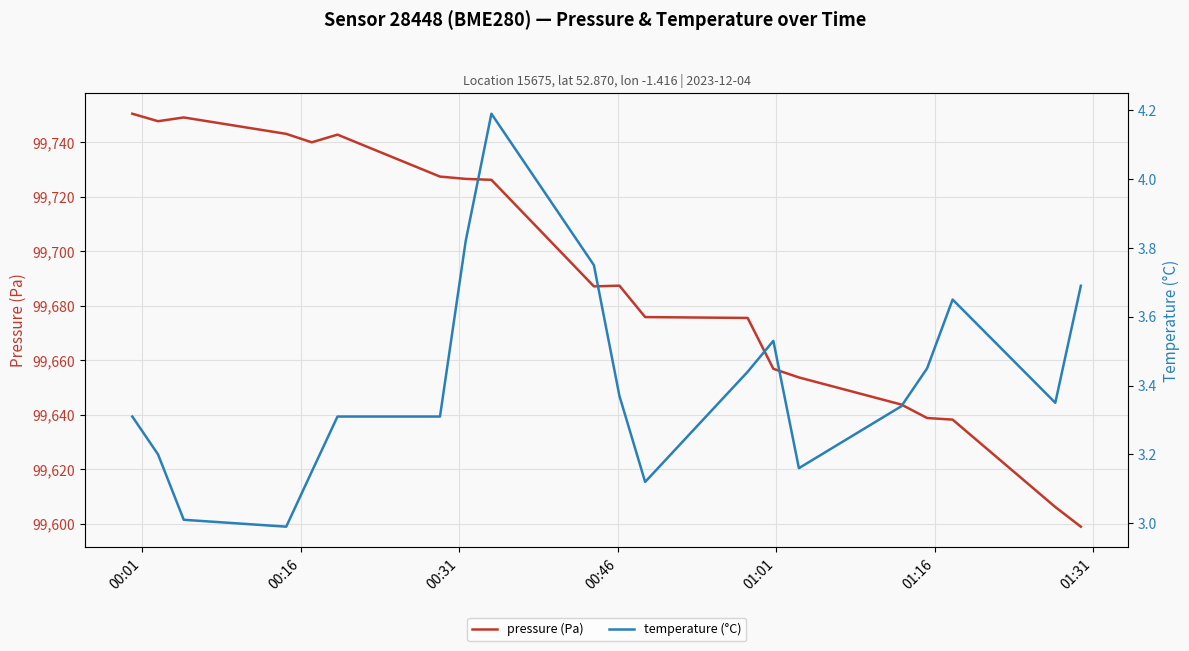

True or false: pressure (Pa) and temperature (°C) intersect in this chart.

False